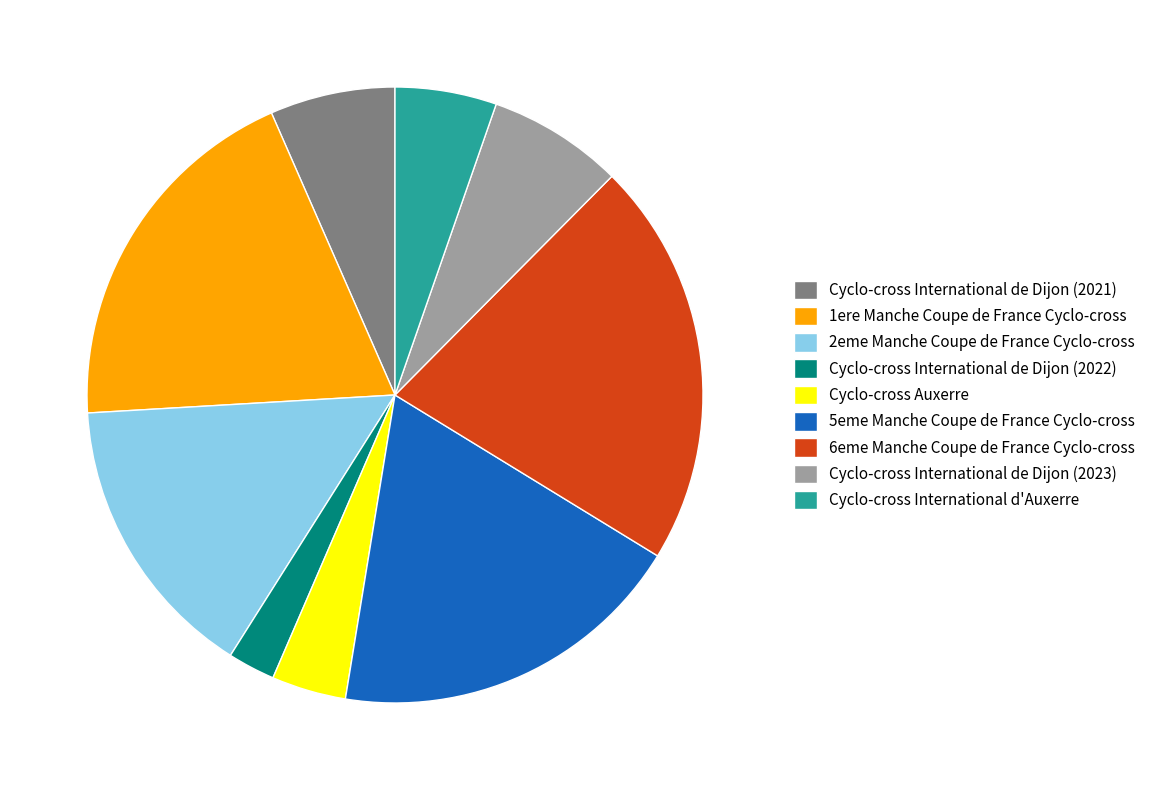

How many segments does this pie chart have?

9